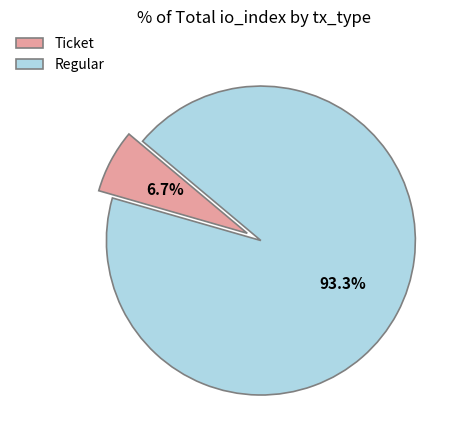

Does Ticket represent more than half of the total?

No